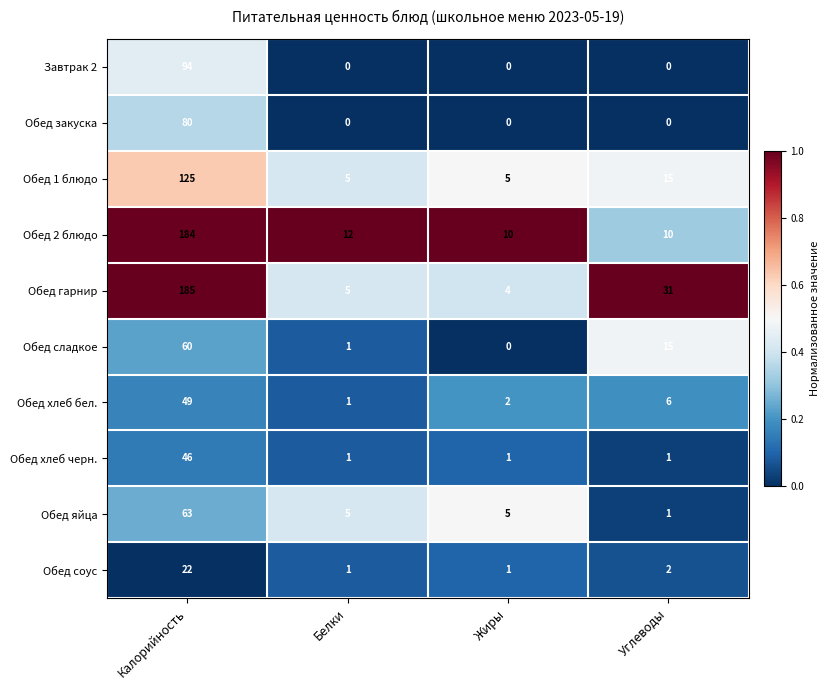

The Обед хлеб бел. series shows 1 at Углеводы. True or false?

False